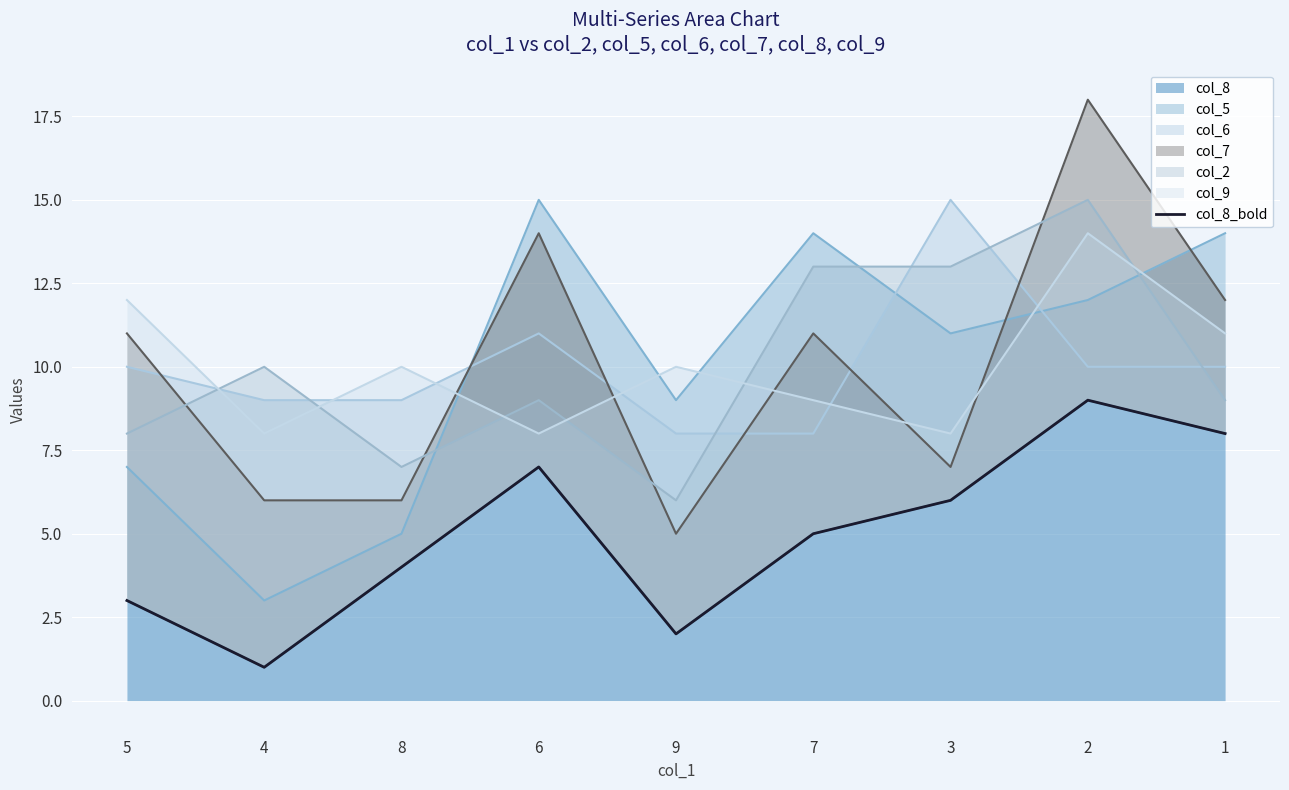

How many values are between 3 and 7?

5